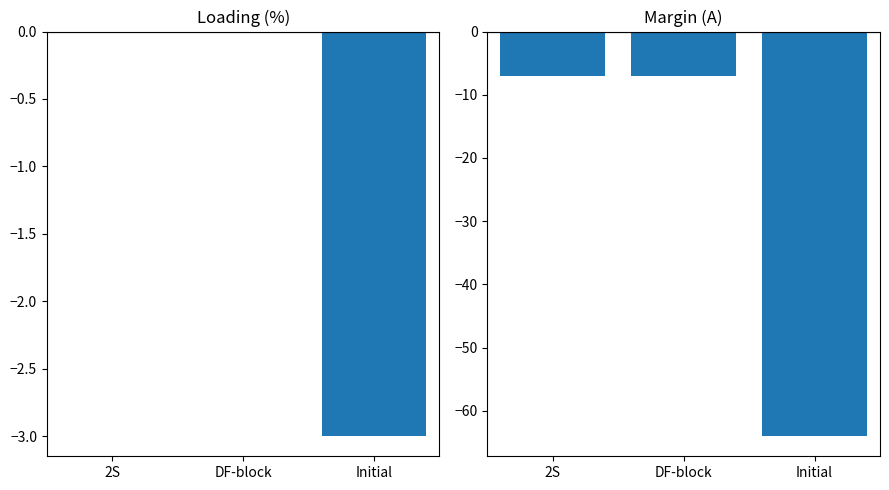

What is the label of the 3rd bar from the right?

2S